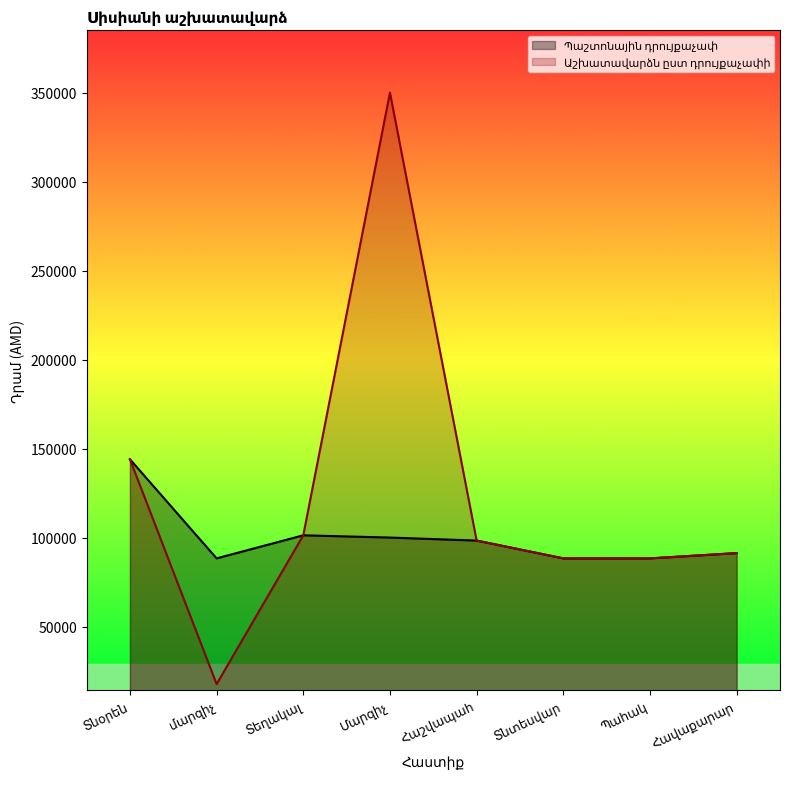

True or false: Աշխատավարձն ըստ դրույքաչափի has more than 0 interior local peaks.

True